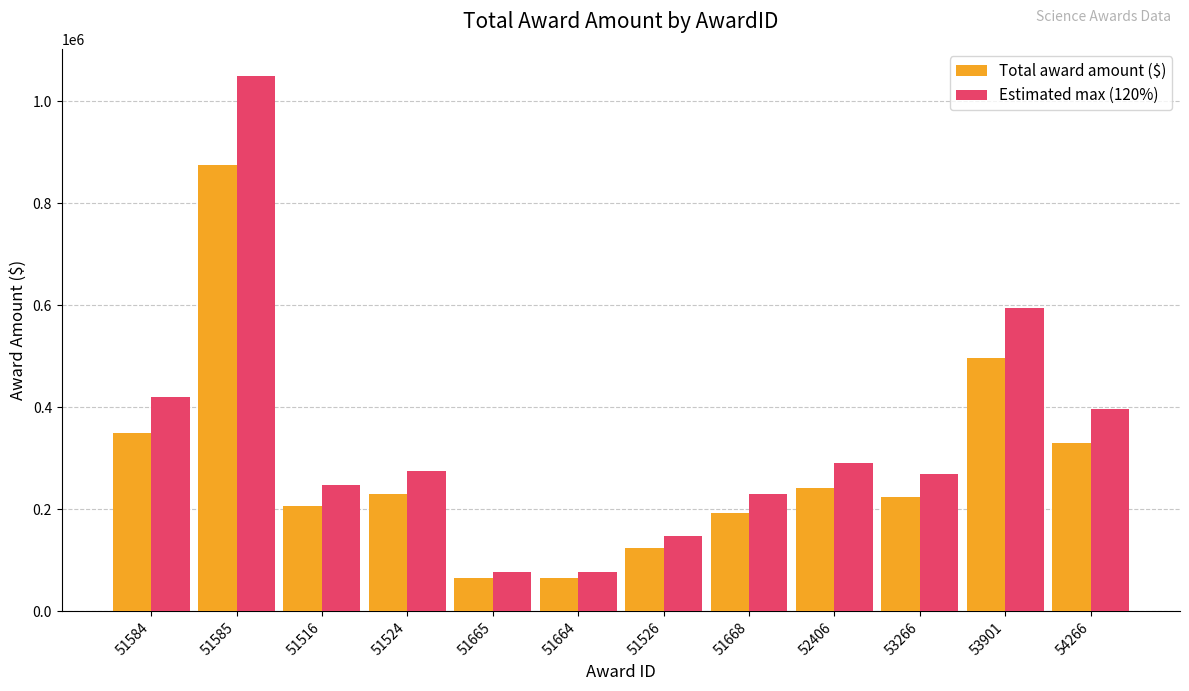

Rank the series at 52406 from lowest to highest value.

Total award amount ($), Estimated max (120%)